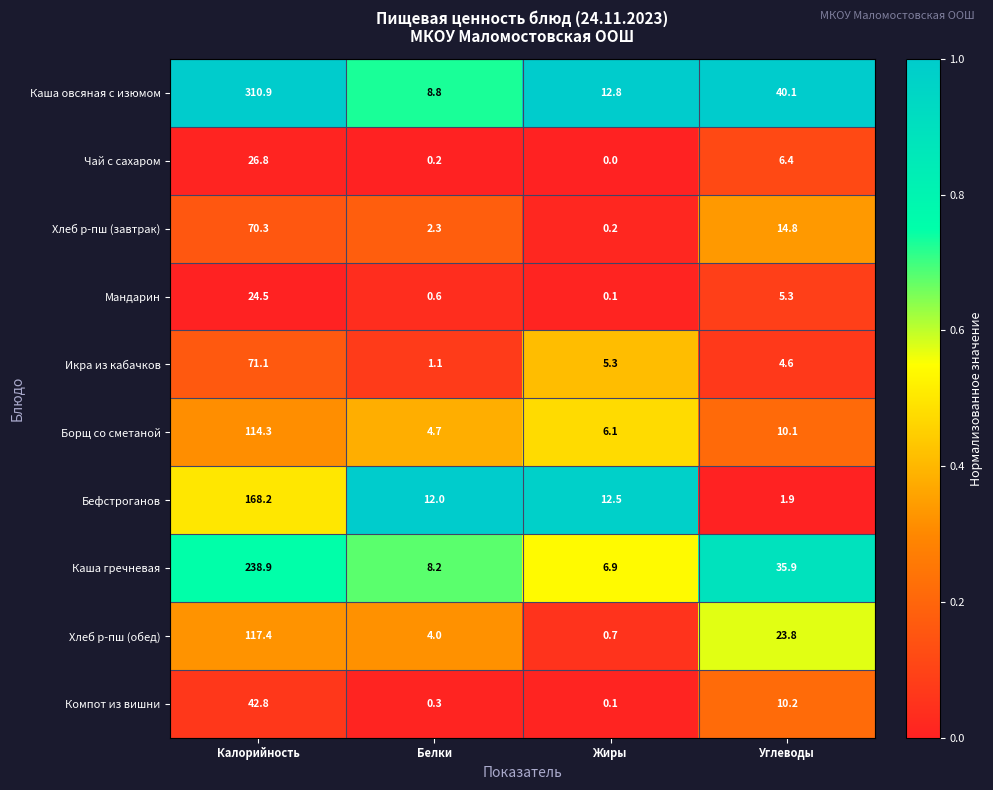

At which category is the sum across all series the highest?

Калорийность